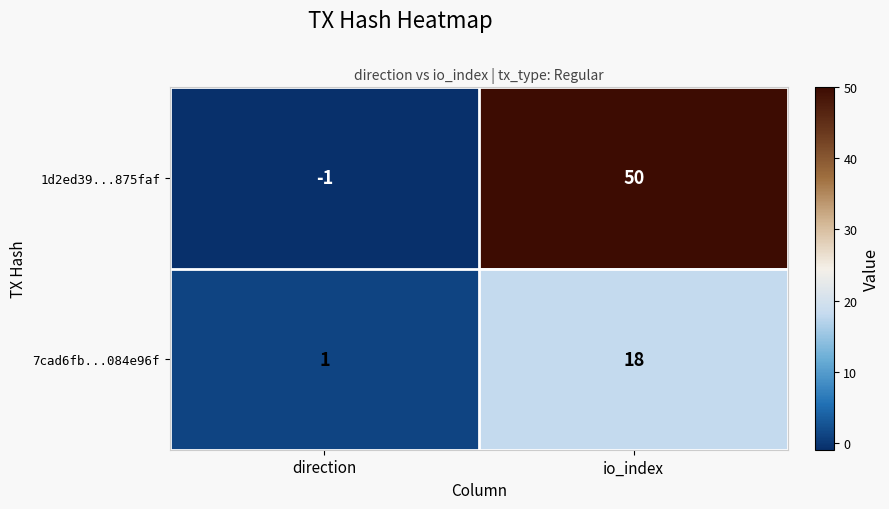

At which category is the sum across all series the highest?

io_index